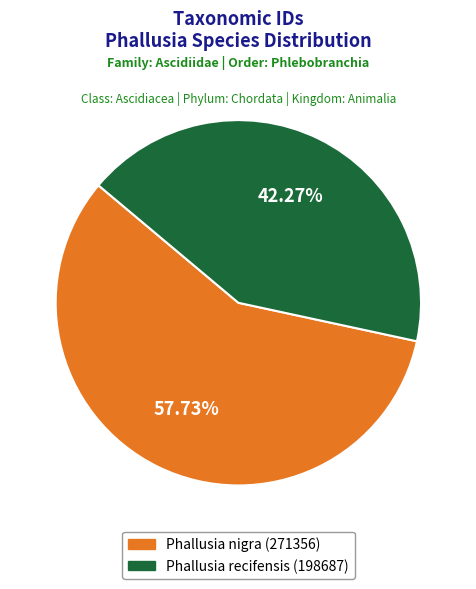

What is the ratio of the value at Phallusia recifensis (198687) to the value at Phallusia nigra (271356)?

0.7